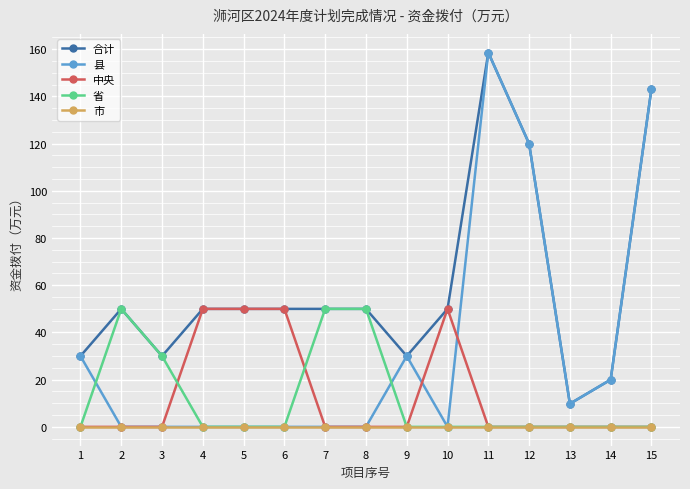

At which category is the sum across all series the highest?

11